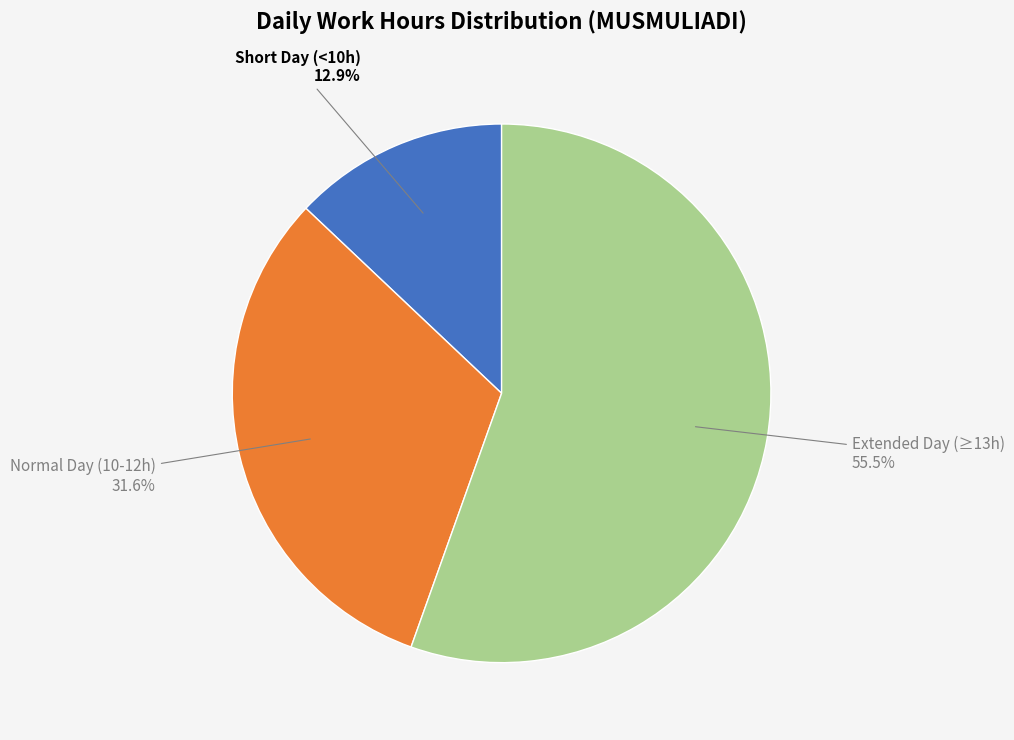

Combined, do Short Day (<10h) and Normal Day (10-12h) account for over 50%?

No